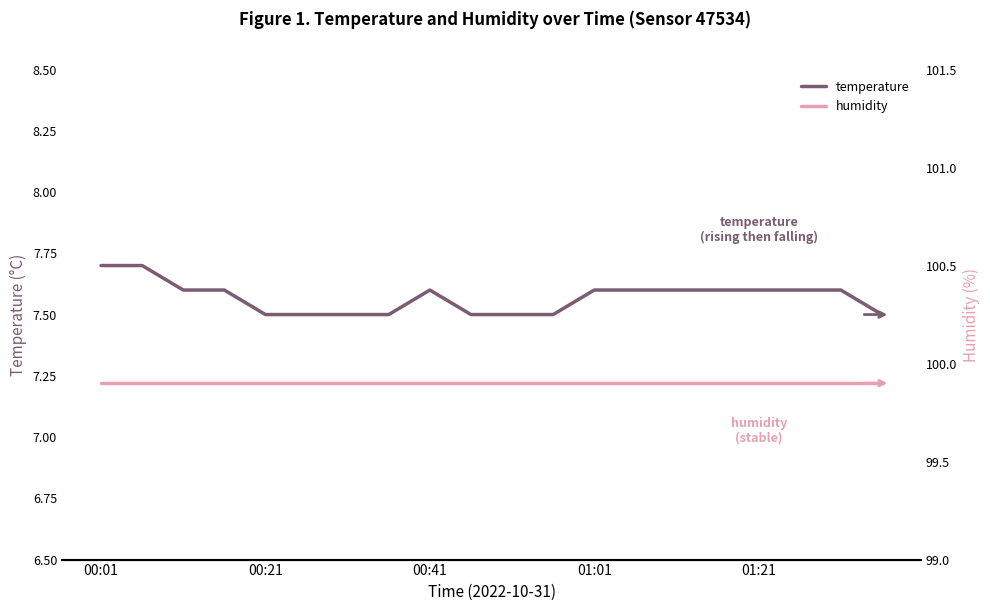

Does the chart display data point markers on the line(s)?

No